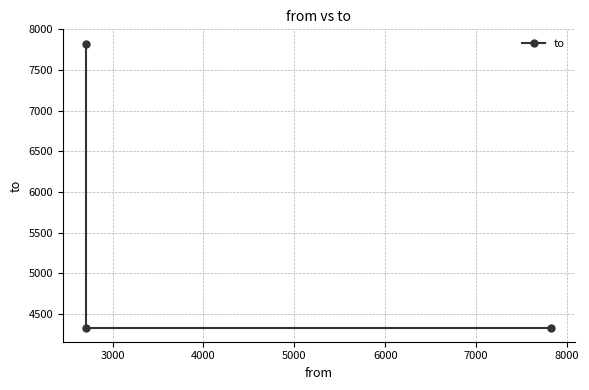

How many values are between 4336 and 7826?

3